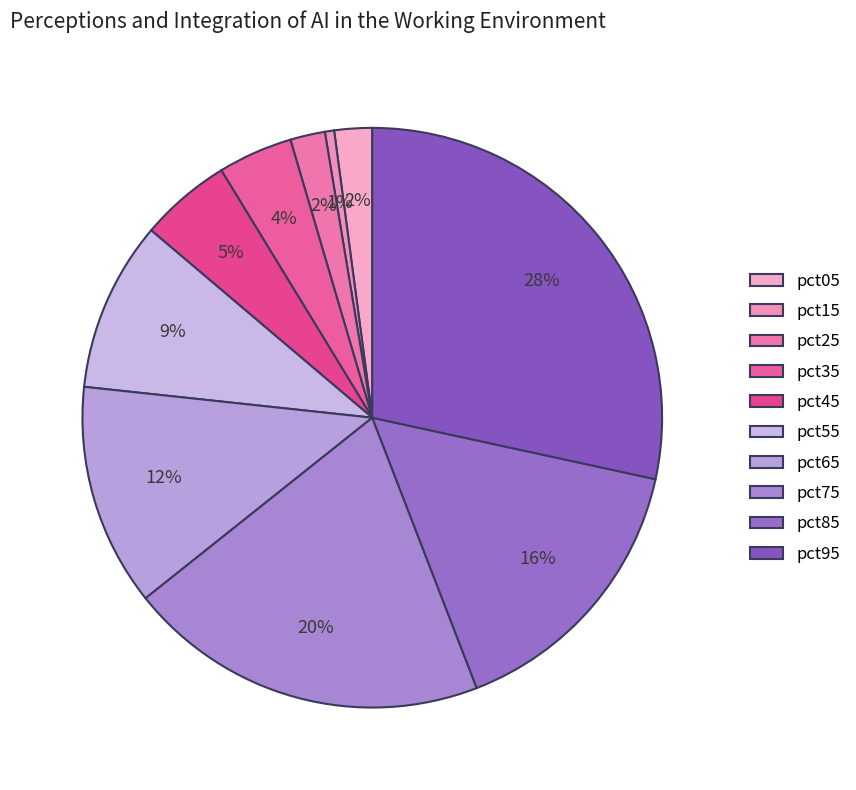

Does any single category account for the majority?

No